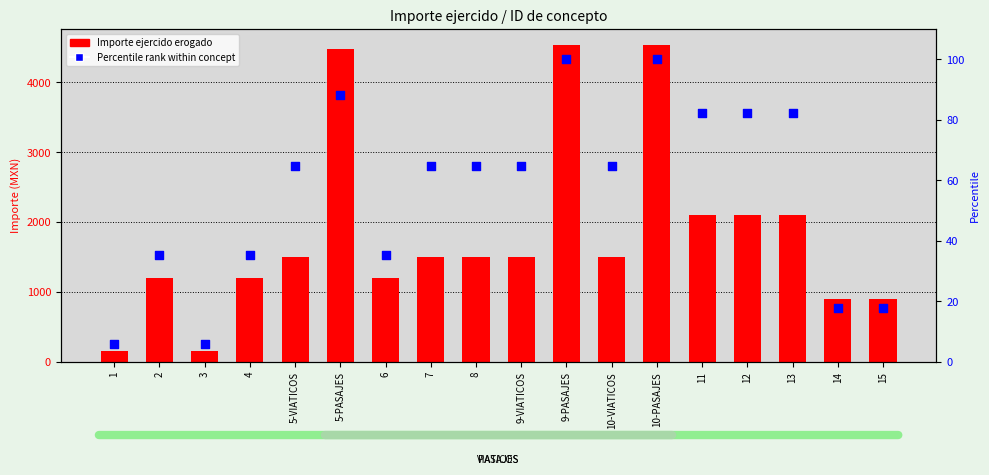

At how many categories does at least one series exceed 3922?

3